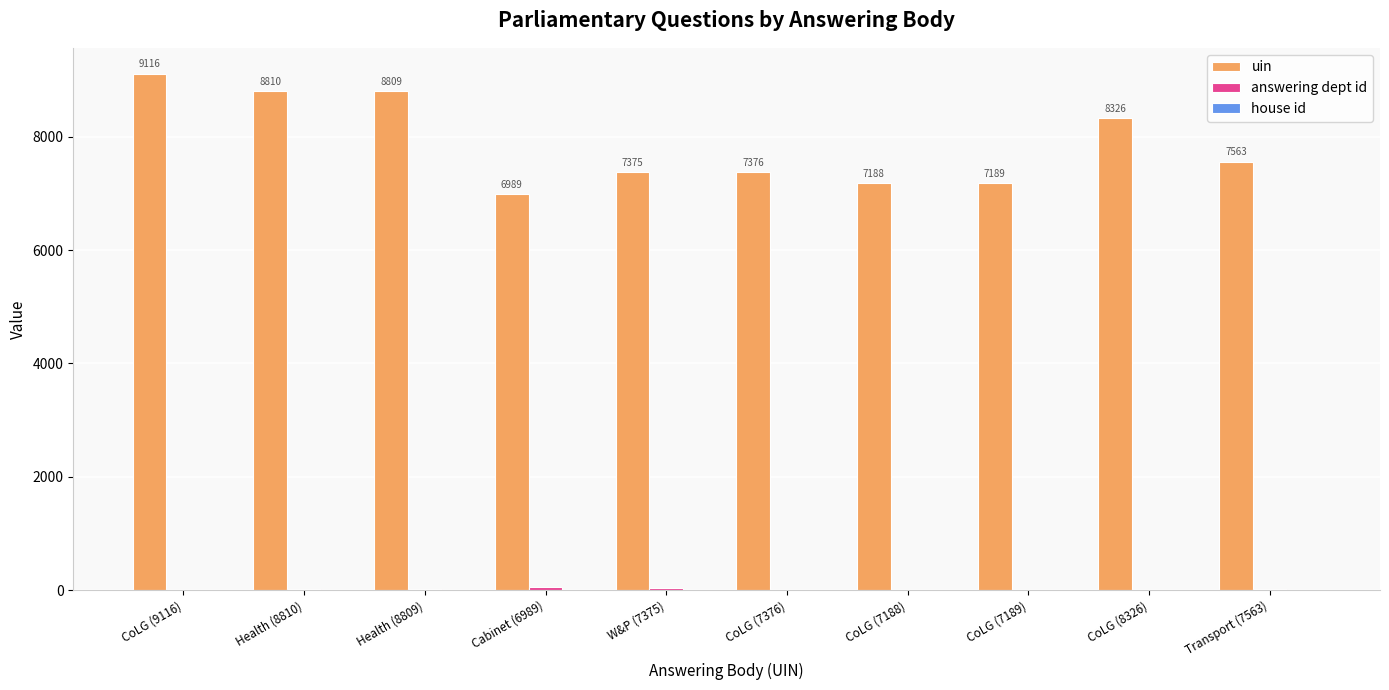

The value of uin at Health (8809) is 8809. True or false?

True